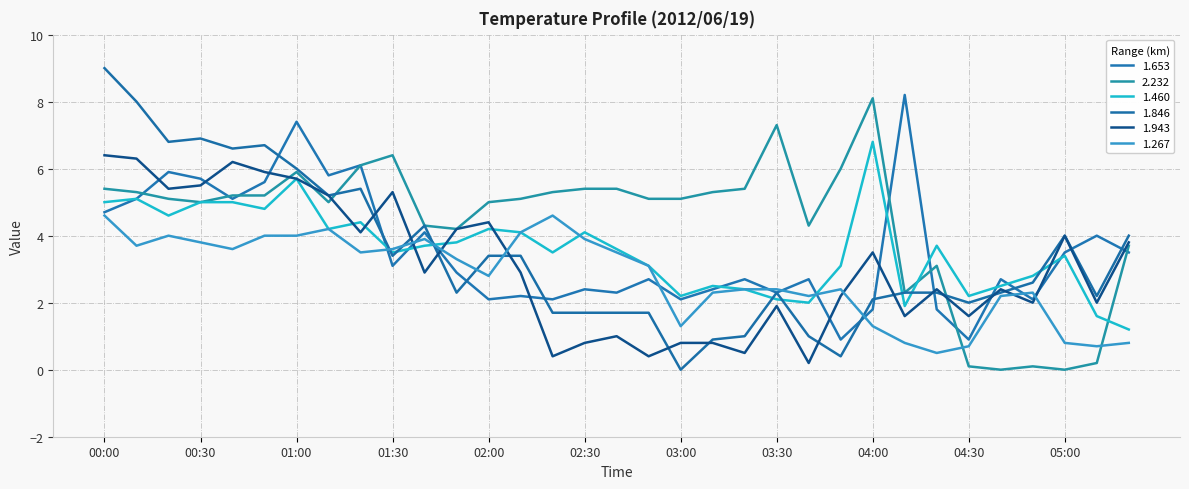

How many interior local valleys does the 1.267 series have?

8